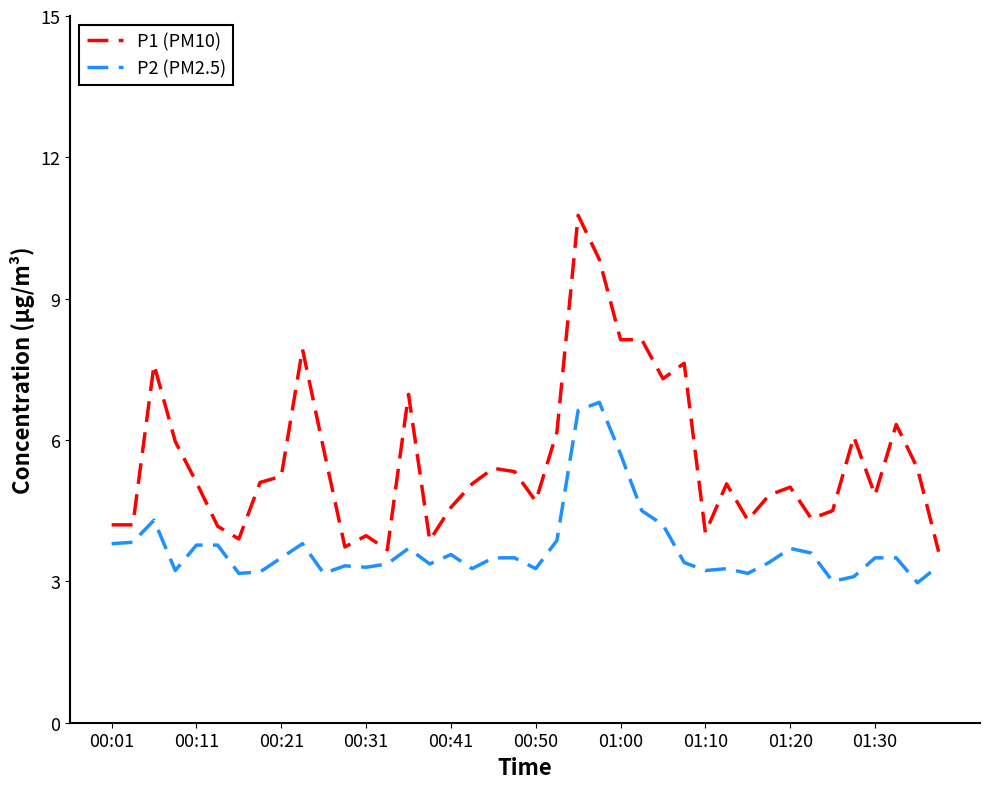

Which series has the widest spread of values?

P1 (PM10)